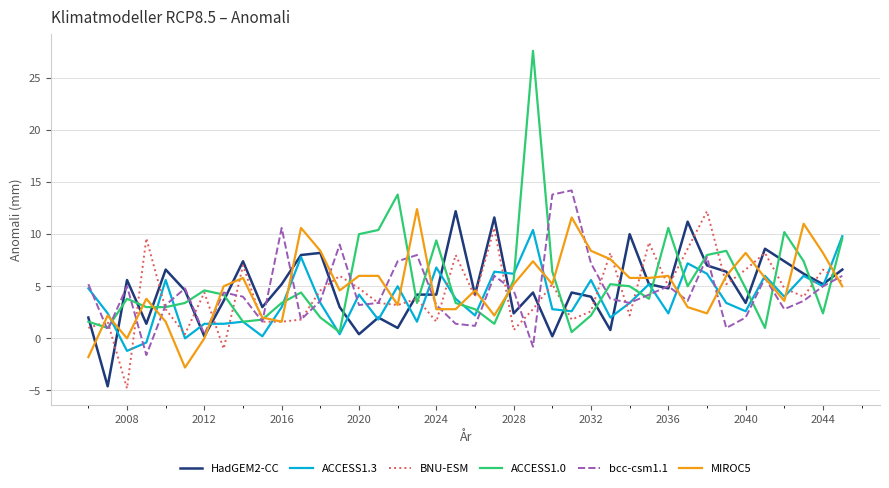

What is the highest value of the ACCESS1.0 series?

27.6